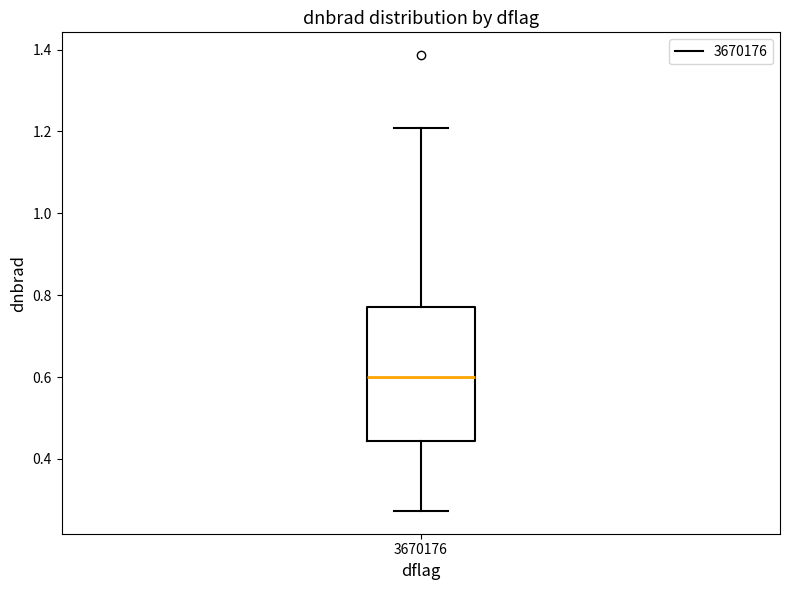

Where is the lower edge of the box at x = 3670176 on the y-axis? The values are not printed on the chart, so give them approximately, as read against the axis.

0.44